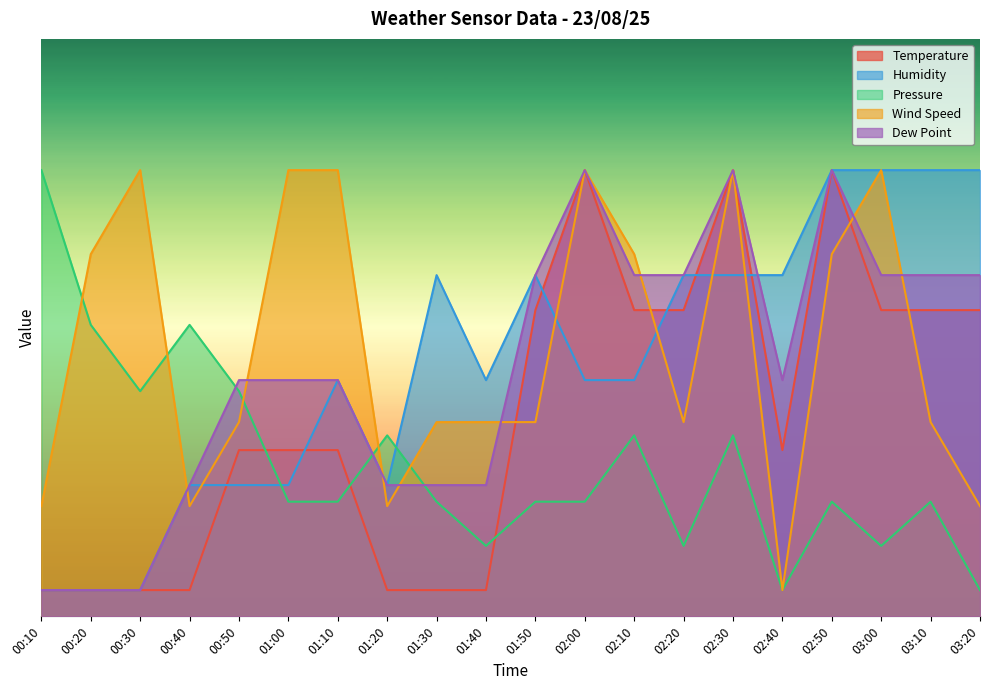

What are all the series names shown in the legend?

Temperature, Humidity, Pressure, Wind Speed, Dew Point